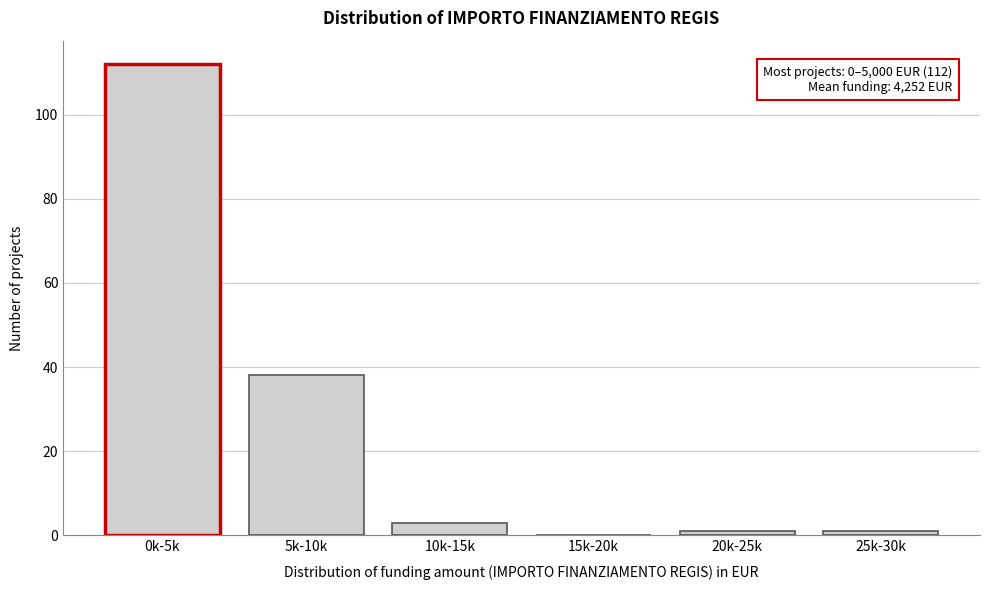

Reading left to right, extract all data points from this chart.

0k-5k=112	5k-10k=38	10k-15k=3	15k-20k=0	20k-25k=1	25k-30k=1